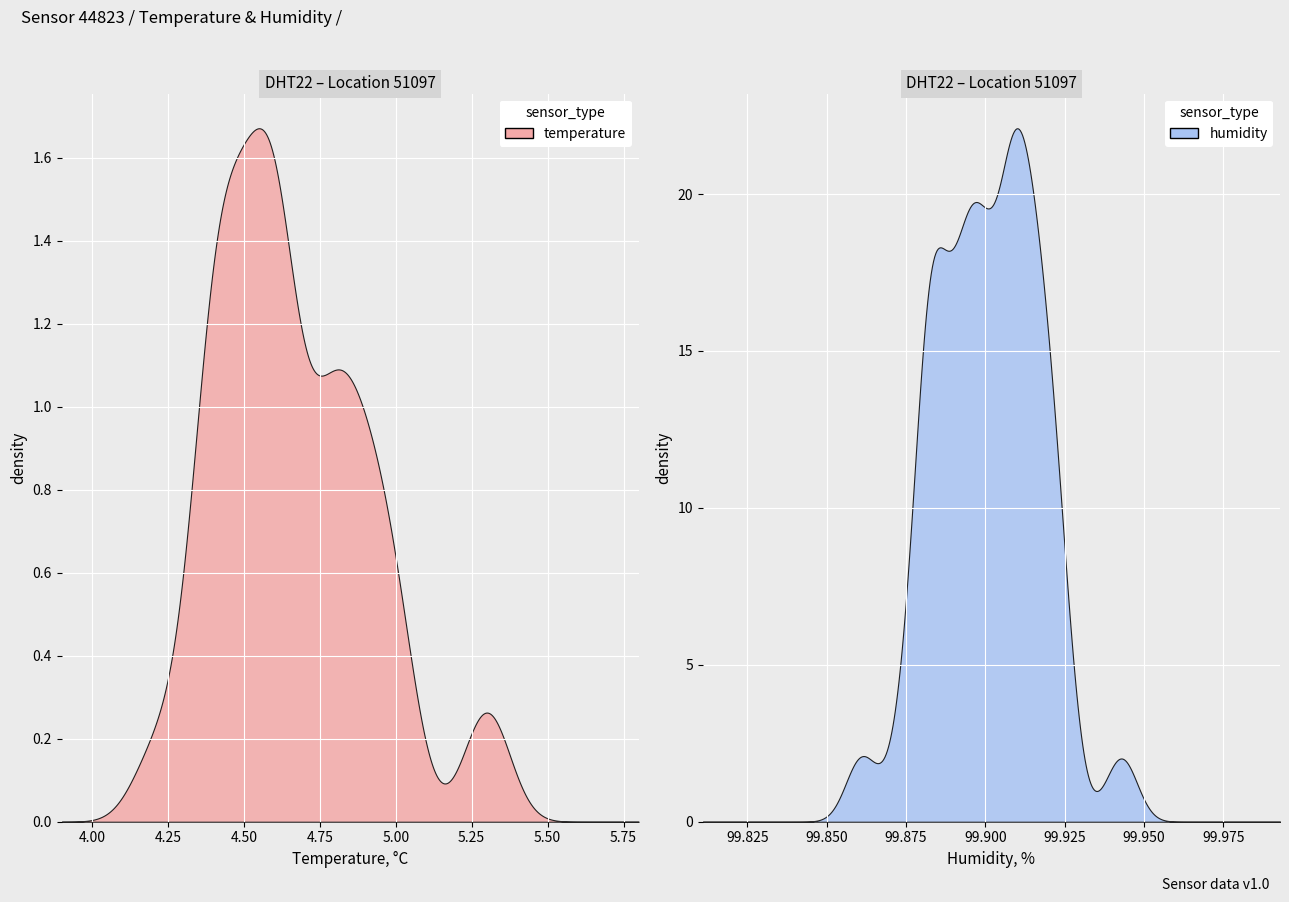

Which series has the widest spread of values?

temperature